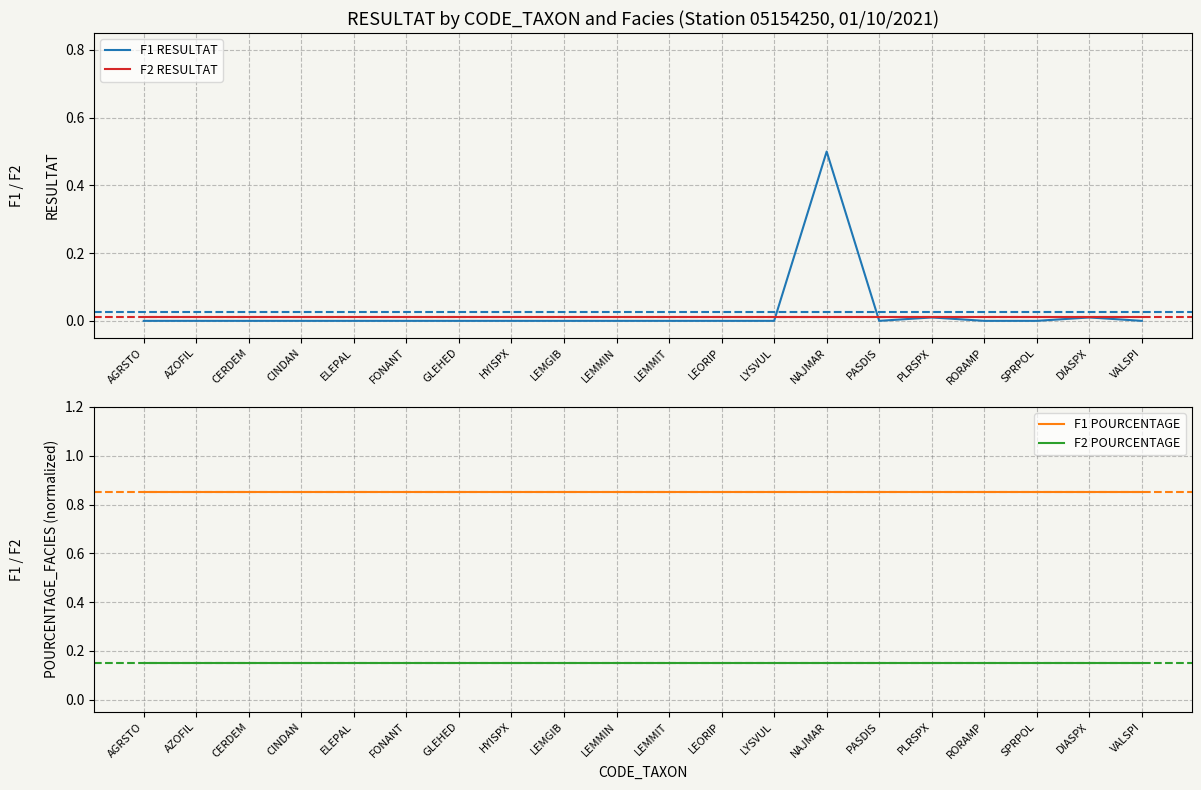

What are all the series names shown in the legend?

F1 RESULTAT, F2 RESULTAT, F1 POURCENTAGE, F2 POURCENTAGE